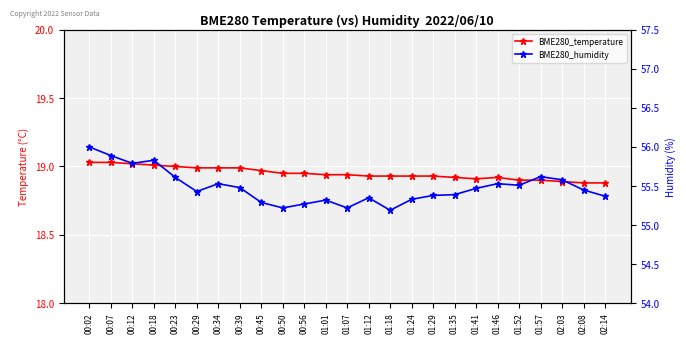

Which category has the lowest value in the BME280_temperature series?

02:08